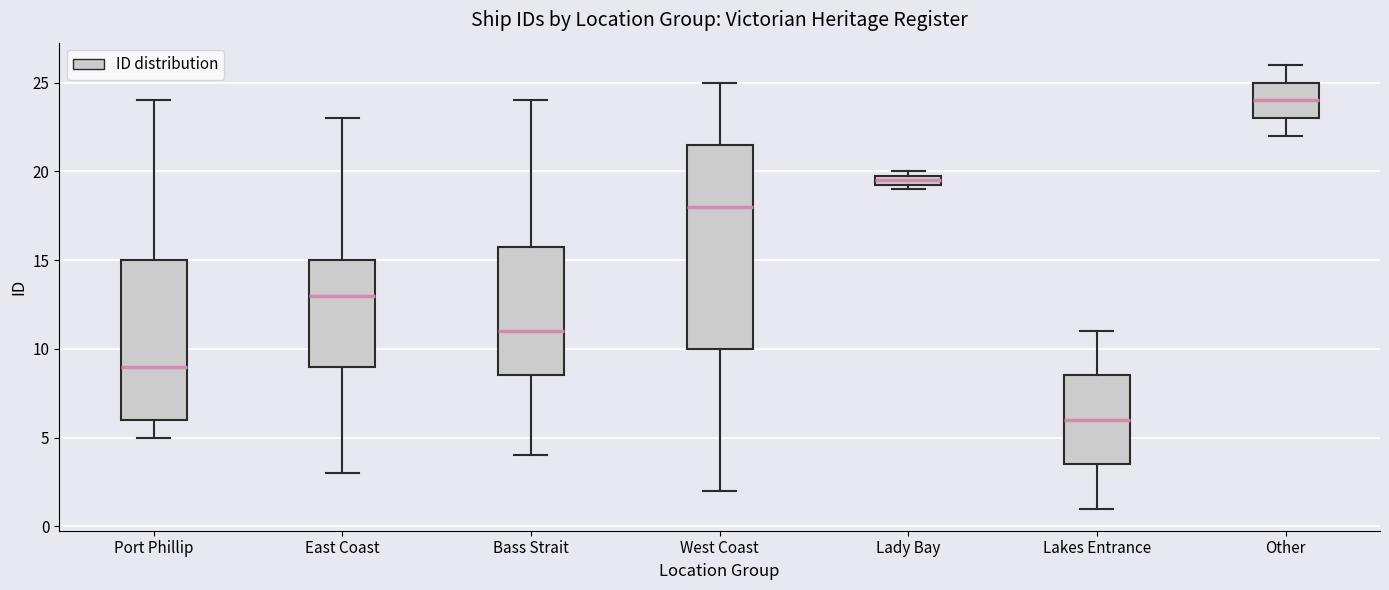

Which box has the highest median line?

Other